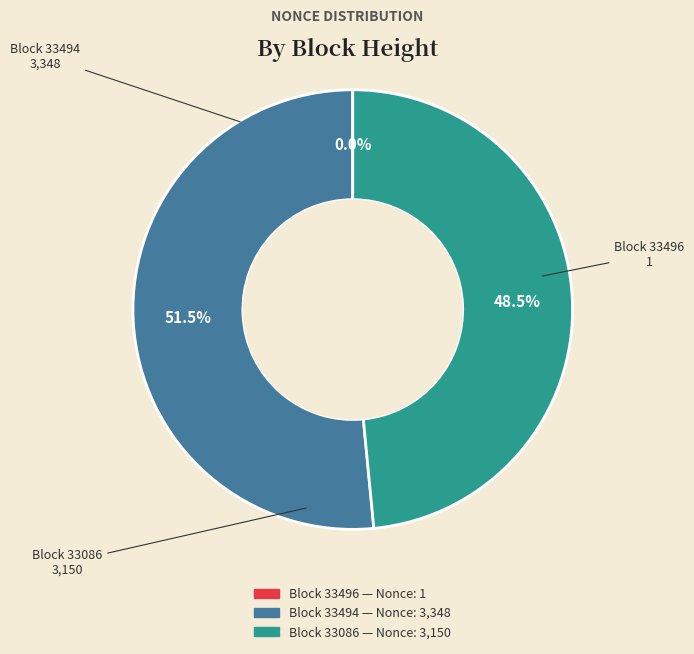

Is there a majority slice in this chart?

Yes